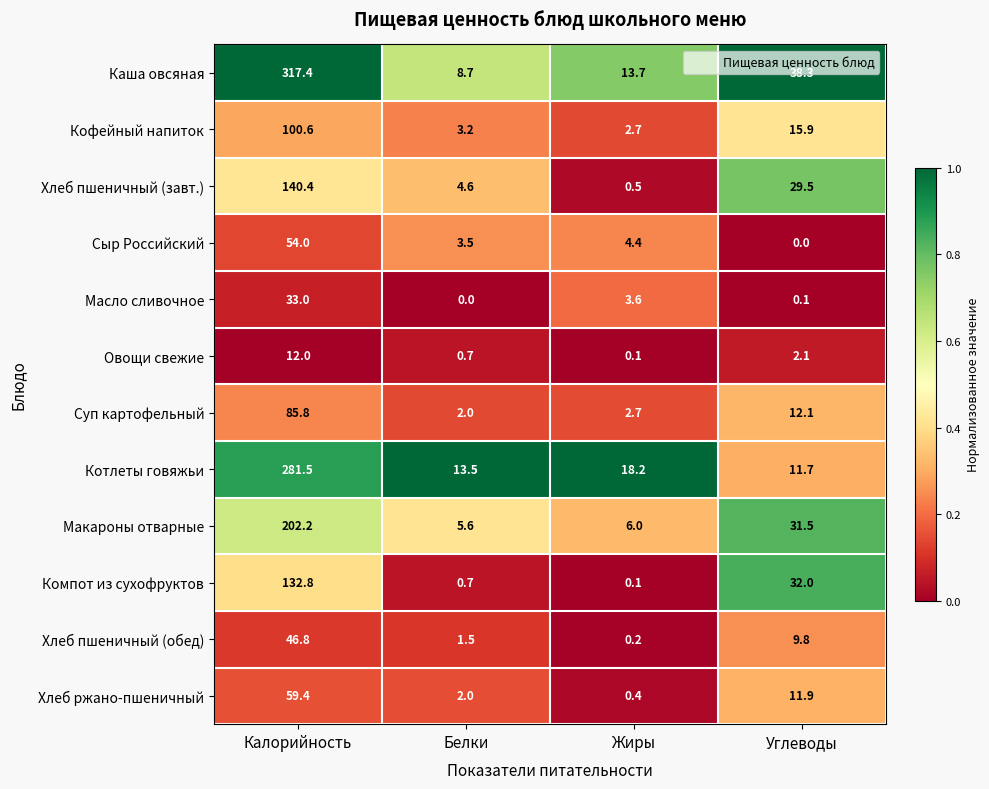

What is the difference between the Каша овсяная values at Углеводы and Жиры?

24.6